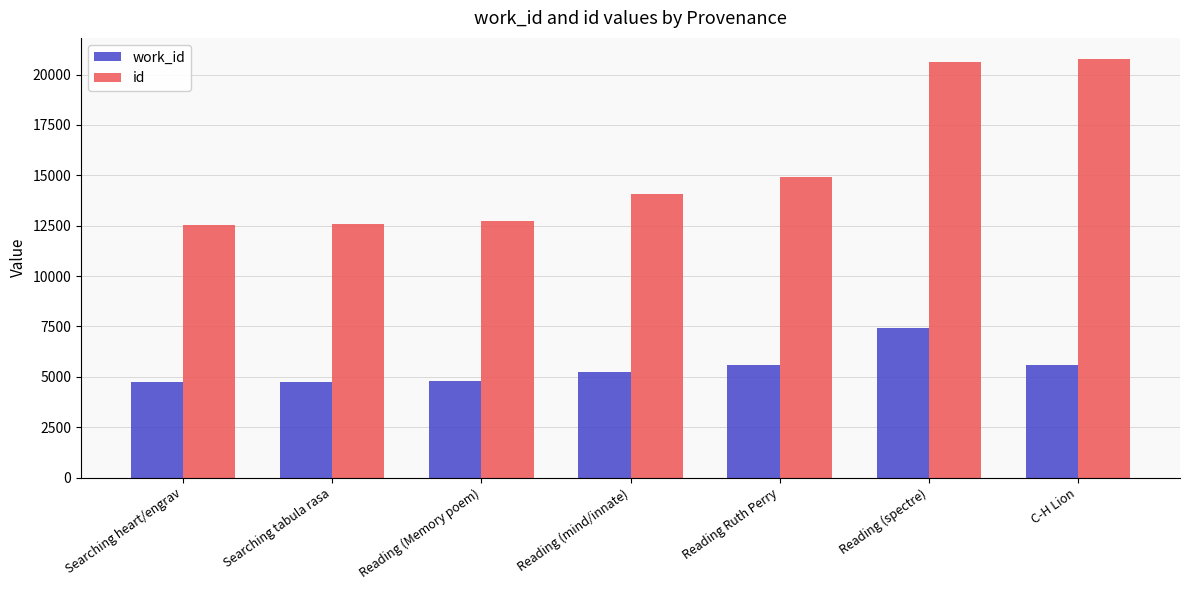

At which label does work_id reach its peak?

Reading (spectre)